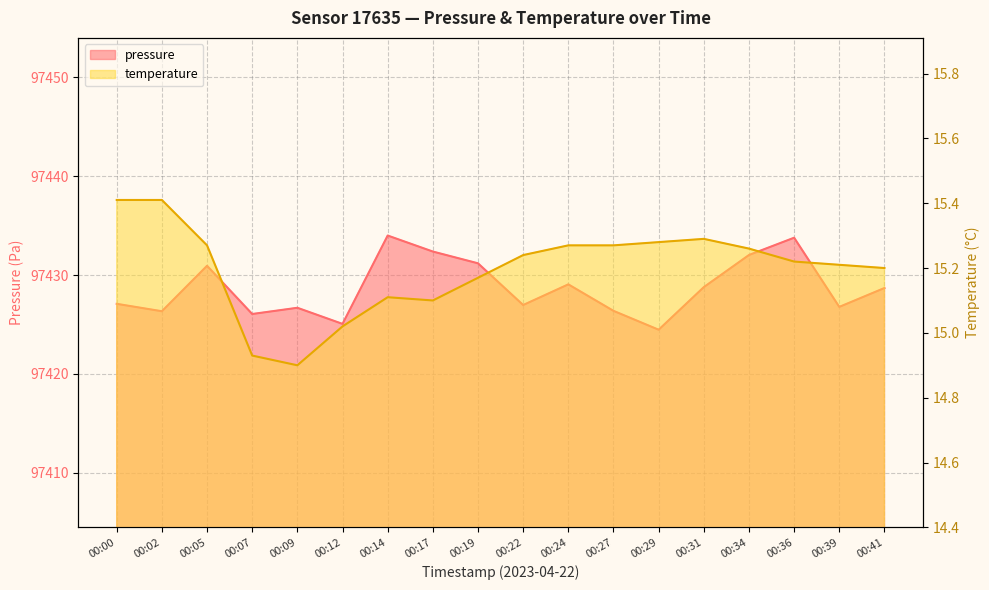

Which has a higher value, 00:24 or 00:27?

00:24